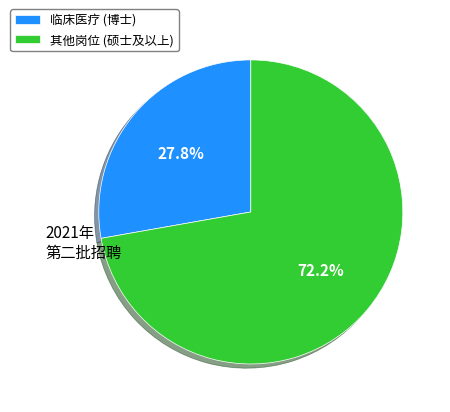

Which category has the biggest portion of the pie?

其他岗位 (硕士及以上)